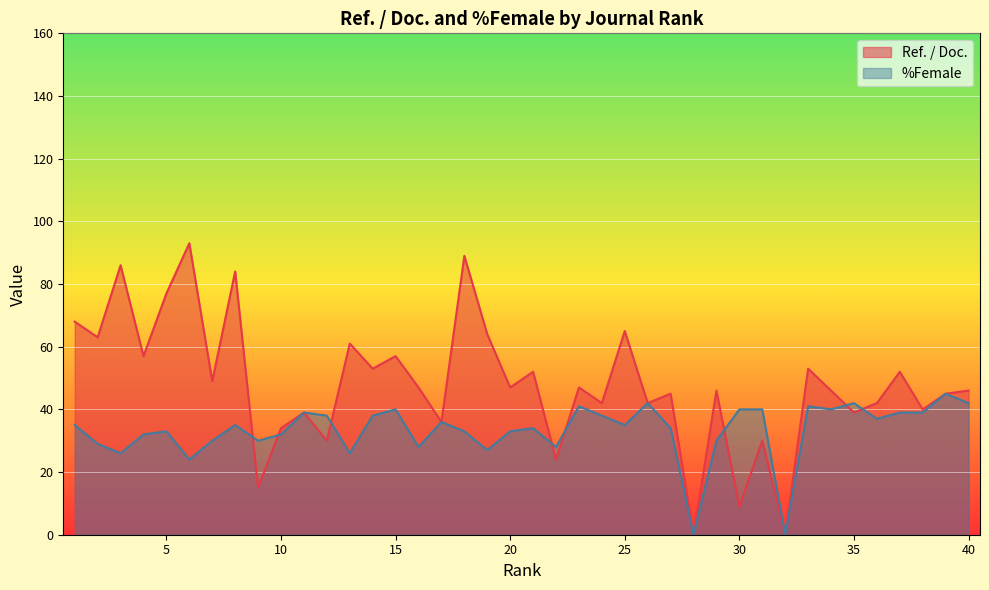

At how many categories does at least one series exceed 53?

12